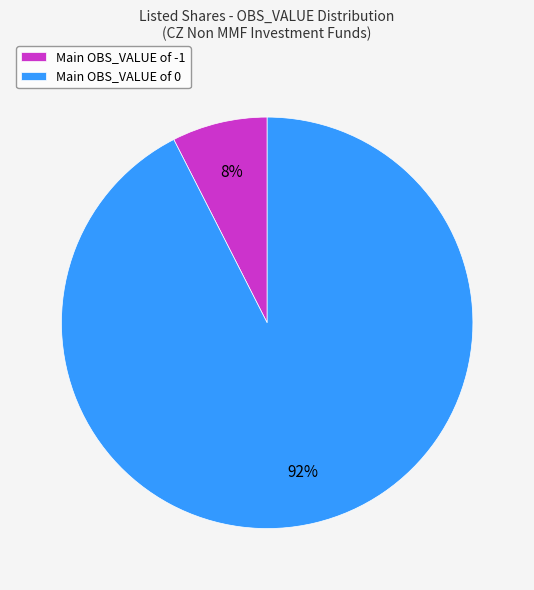

Which slice is the smallest?

Main OBS_VALUE of -1